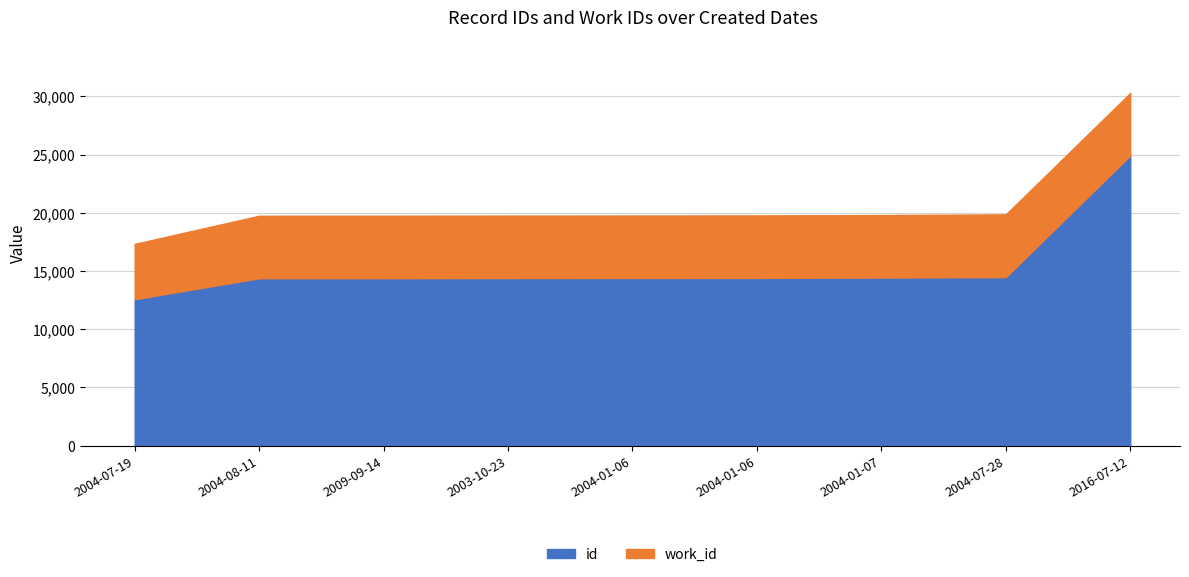

True or false: work_id and id cross at least once.

False